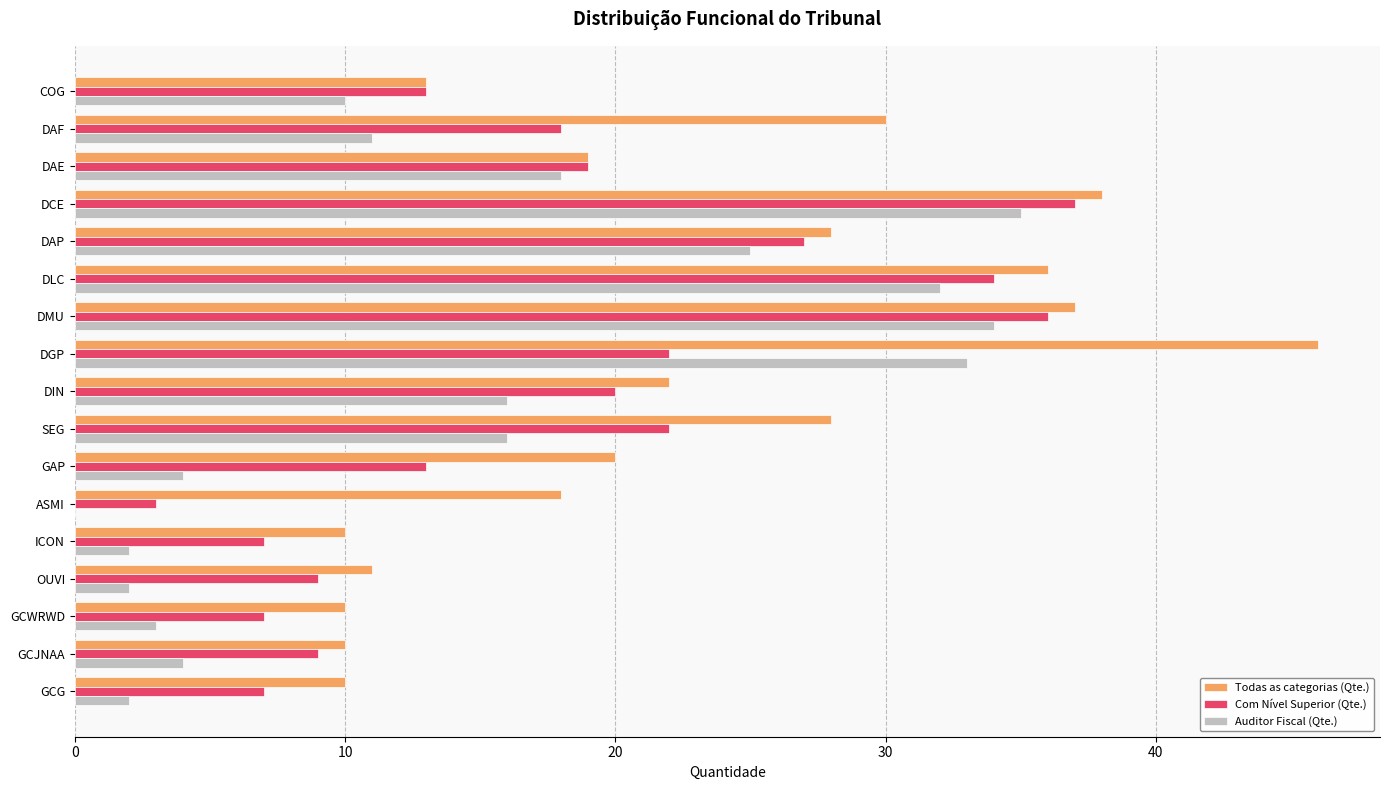

What is the maximum value shown in the chart?

46